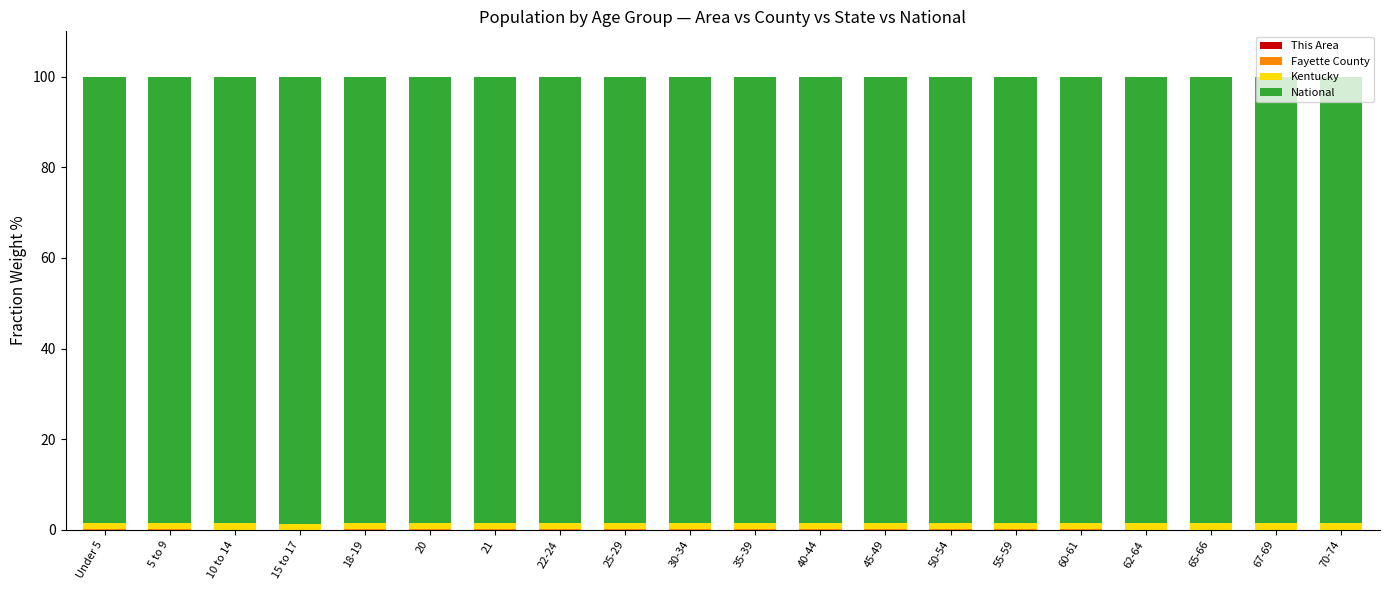

List the labels in order of Kentucky value, largest first.

67-69, 70-74, 60-61, 62-64, 65-66, 55-59, 50-54, 45-49, 35-39, 30-34, Under 5, 40-44, 5 to 9, 10 to 14, 20, 25-29, 18-19, 21, 15 to 17, 22-24